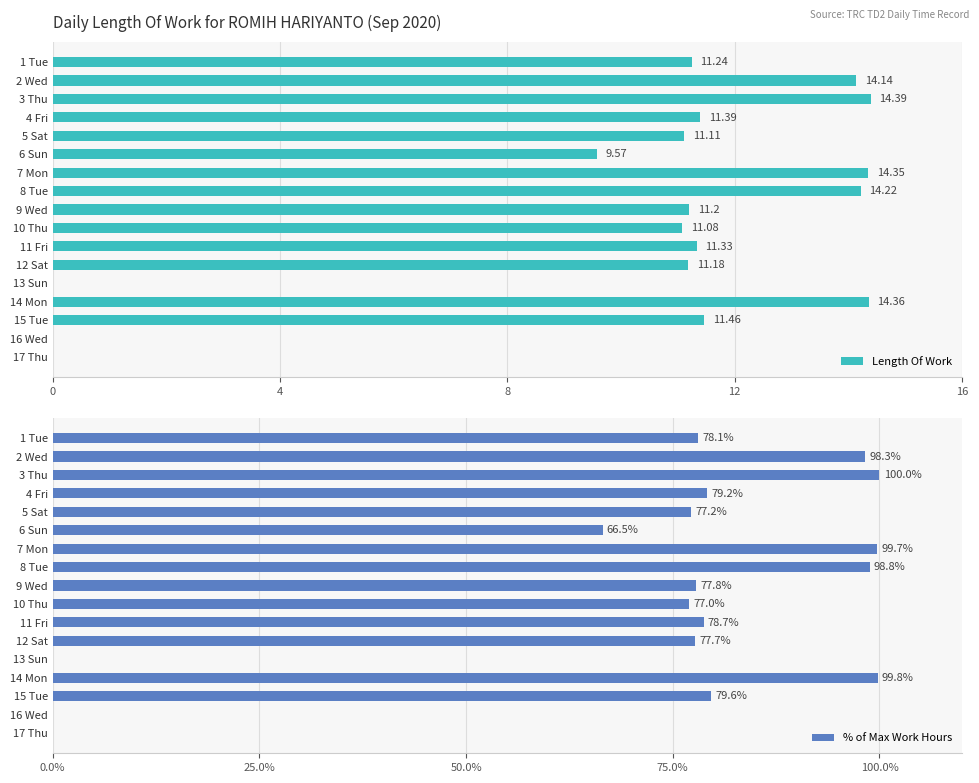

What are all the series names shown in the legend?

Length Of Work, % of Max Work Hours